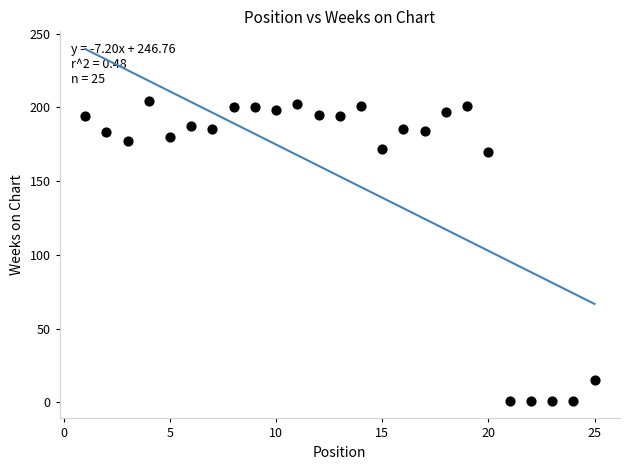

What is the range of Y values (max minus min)?

203